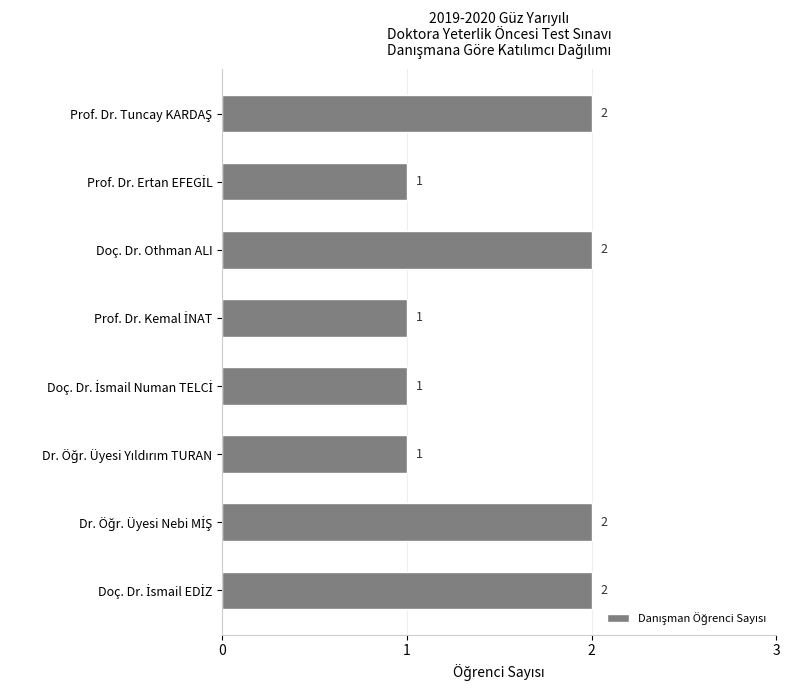

What is the minimum value shown in the chart?

1